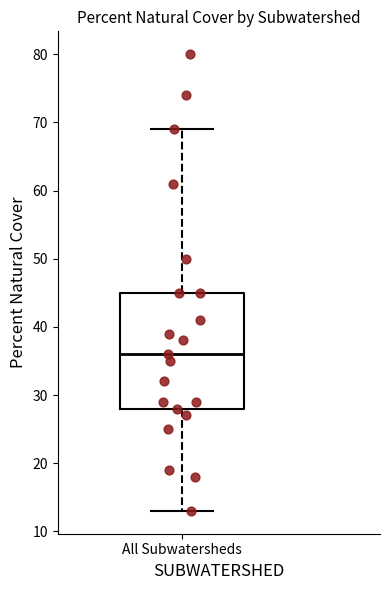

Where does the lower whisker of the box for All Subwatersheds end on the y-axis? The values are not printed on the chart, so give them approximately, as read against the axis.

13